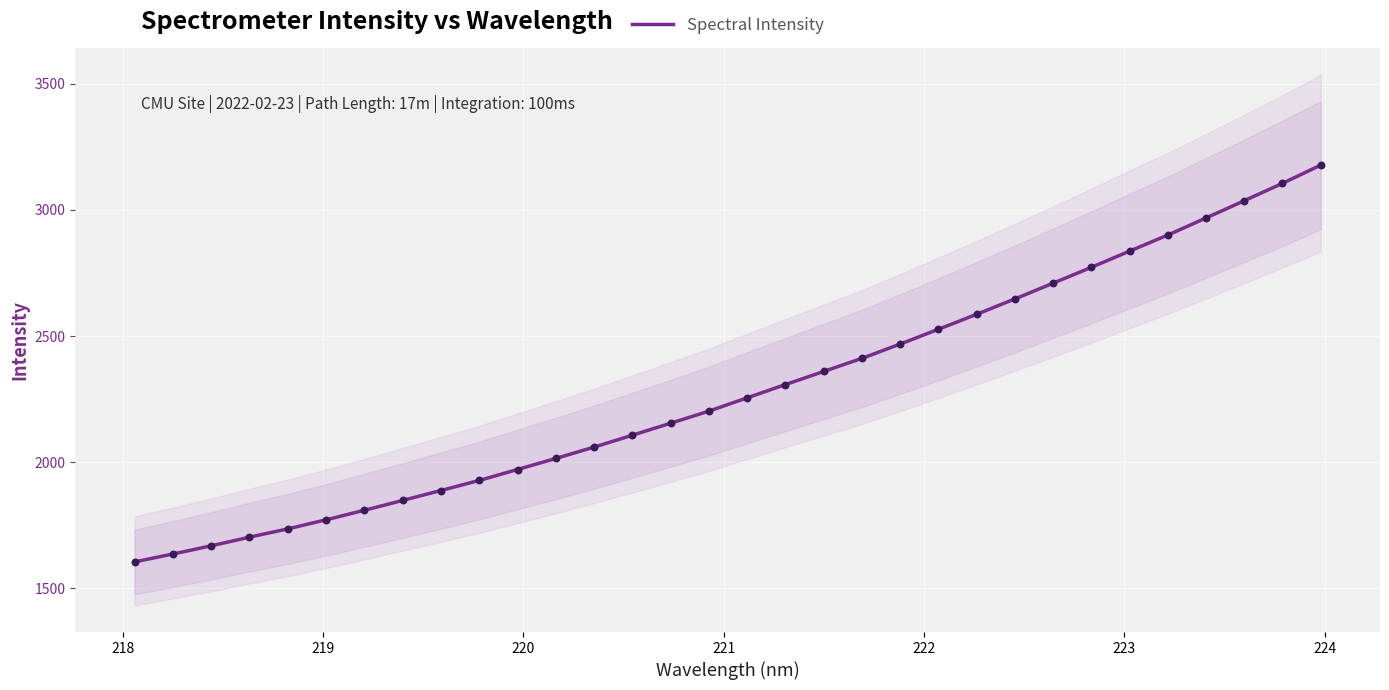

What is the change in value from 218.8244 to 221.4993?

+623.9